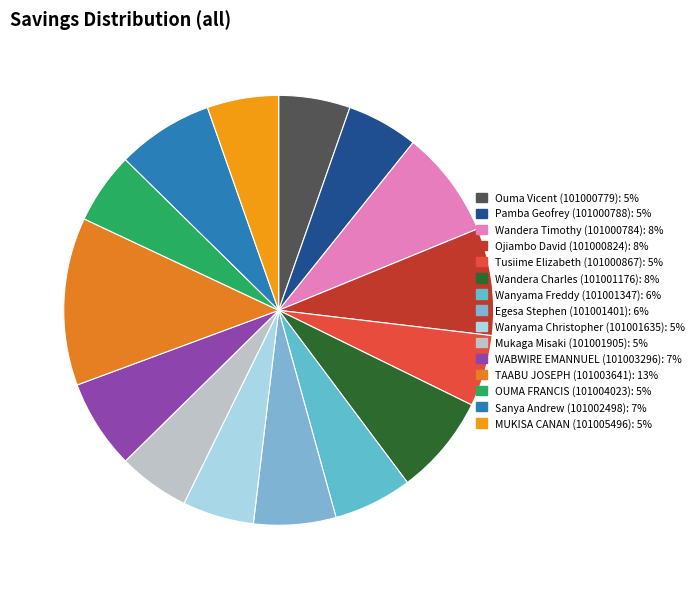

How many slices are in this pie chart?

15